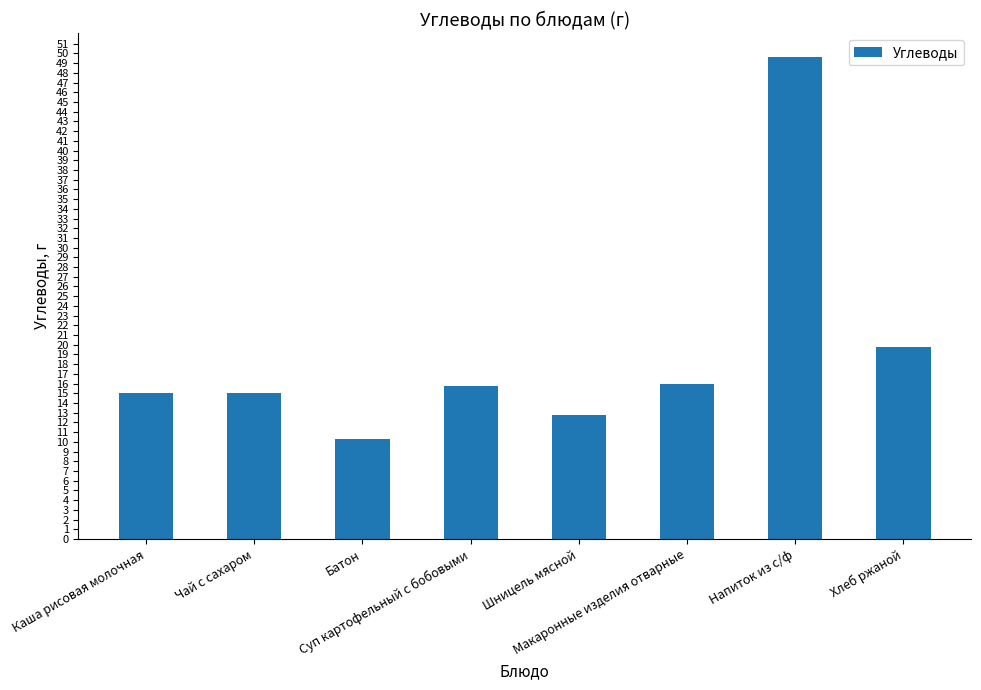

Approximately how many times larger is the value at Батон compared to Макаронные изделия отварные?

0.6